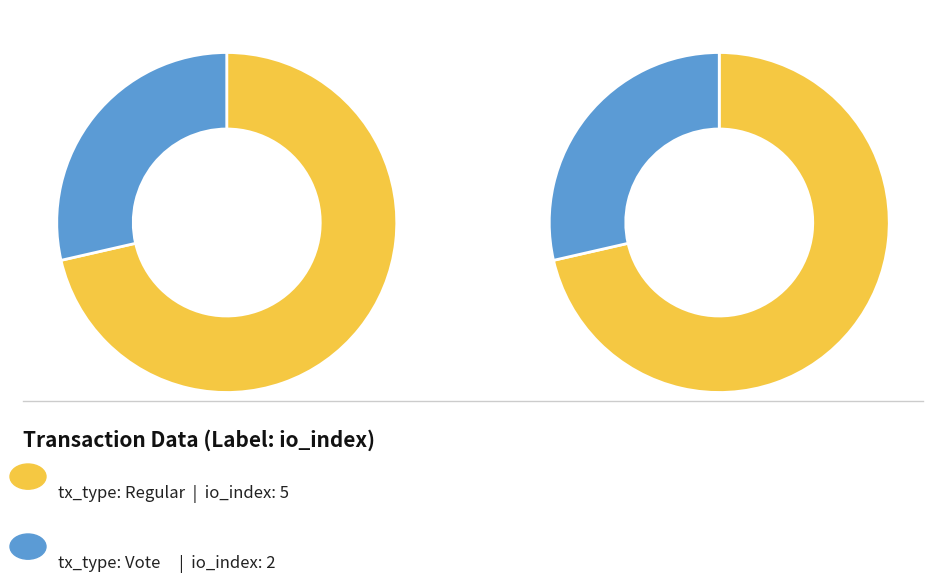

Count the number of slices in the pie.

2